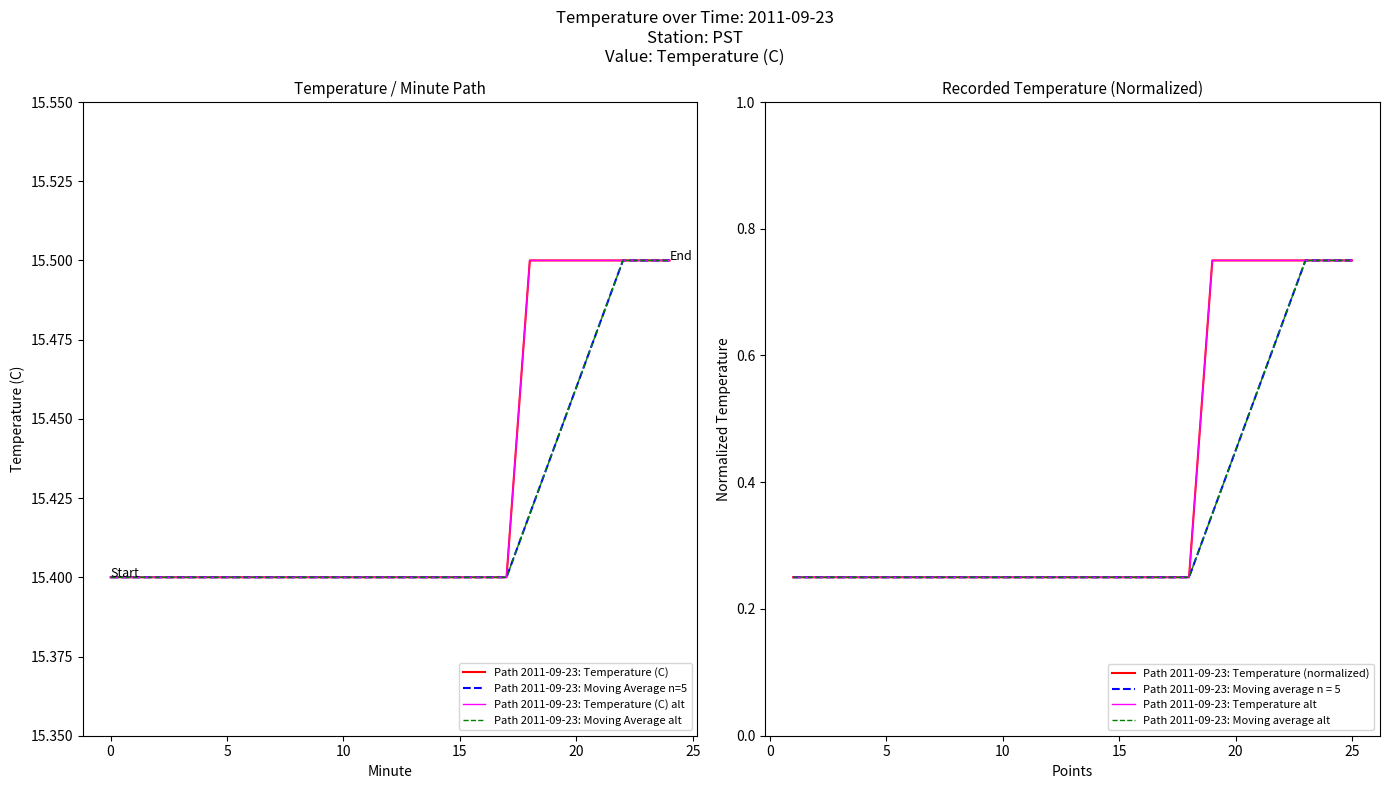

Is the value of Moving Average (n=5) at 23 greater than the value of Temperature (C) at 14?

Yes